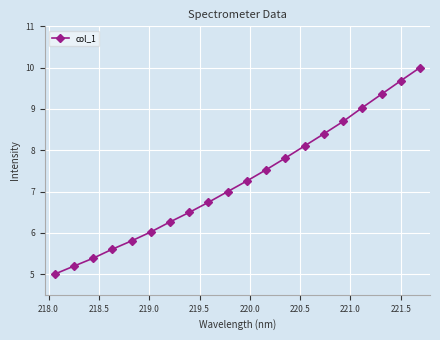

Does the chart display data point markers on the line(s)?

Yes